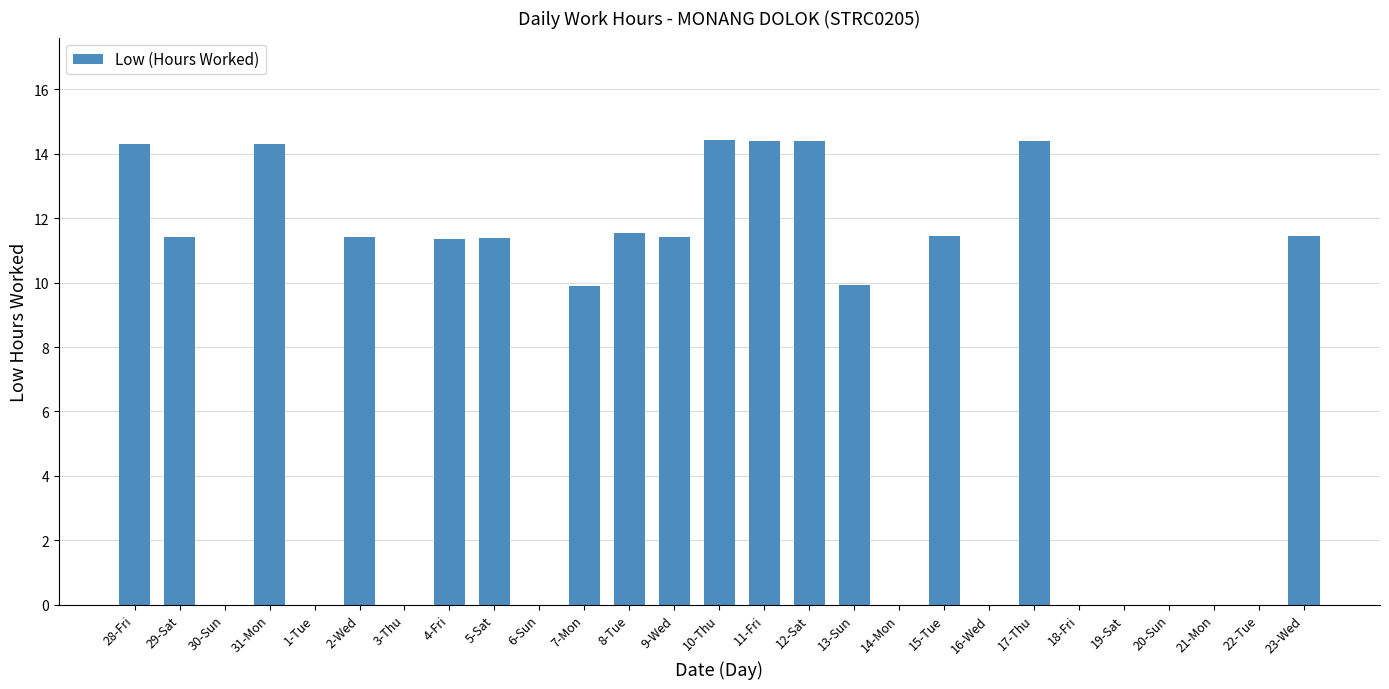

What is the ratio of the value at 11-Fri to the value at 31-Mon?

1.0